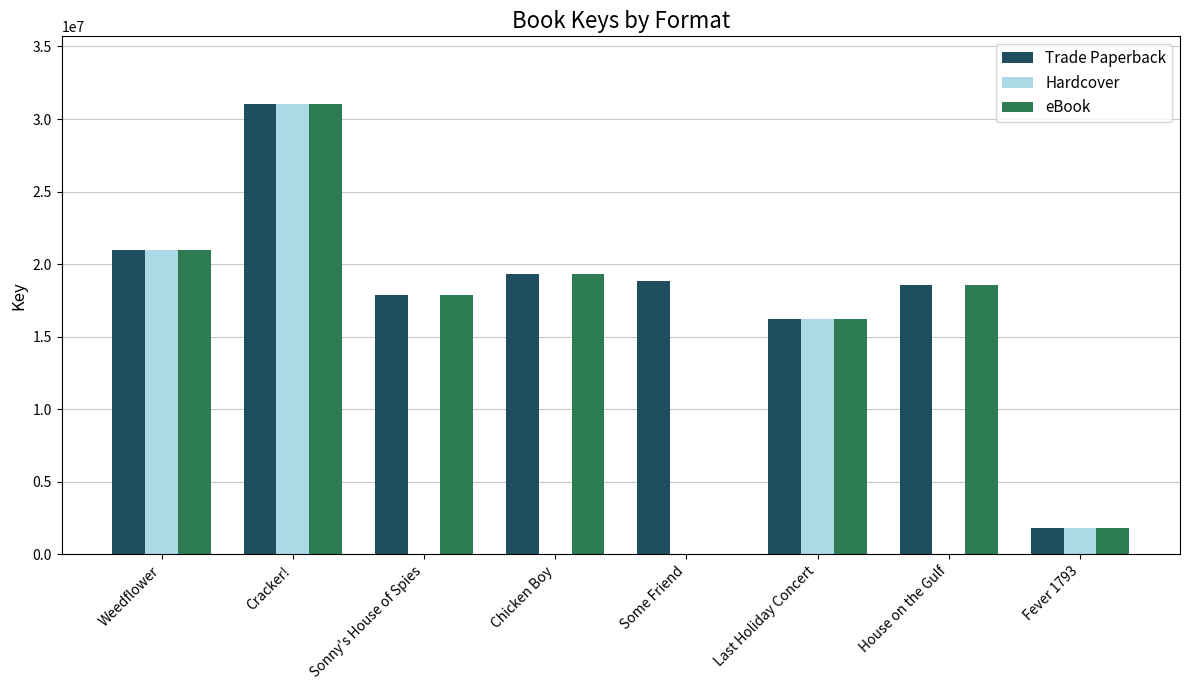

How many series are shown in this chart?

3